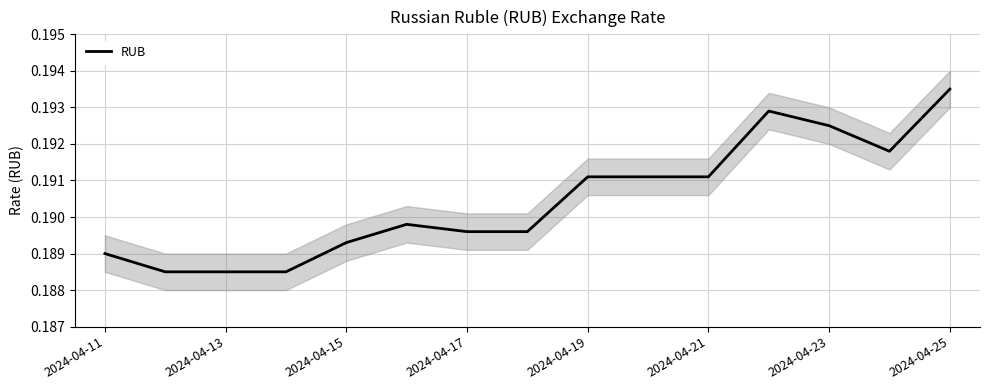

How many points are lower than both their immediate neighbors (excluding endpoints)?

1